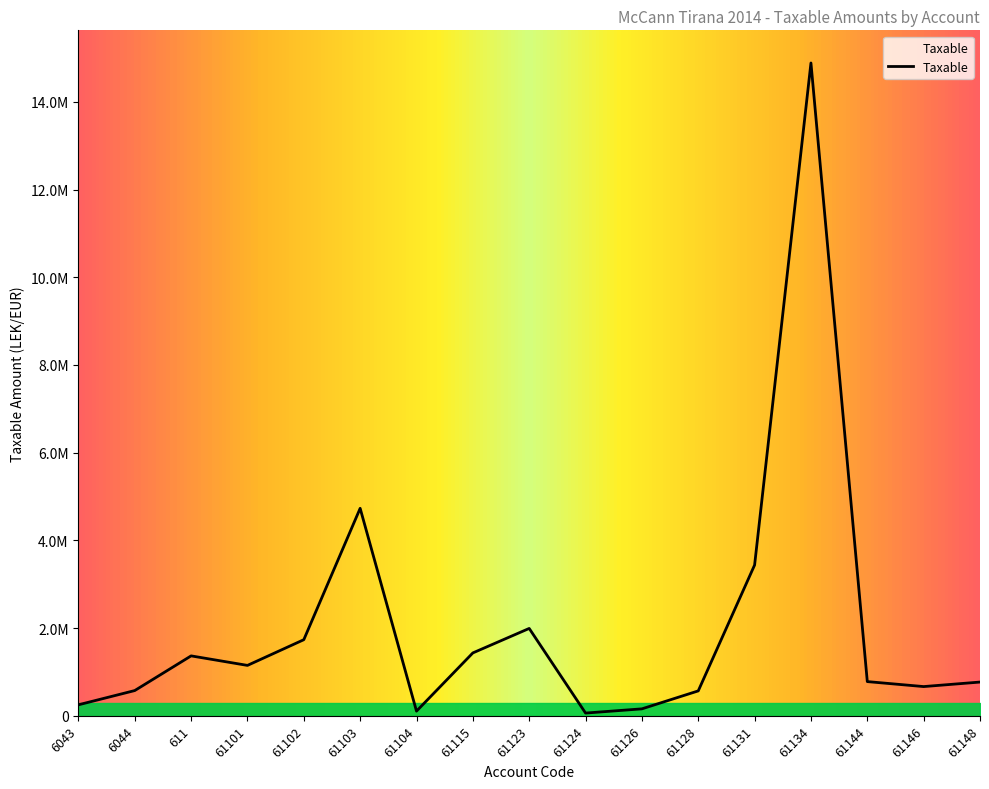

Is it true that the value at 611 is 1366068.5?

True